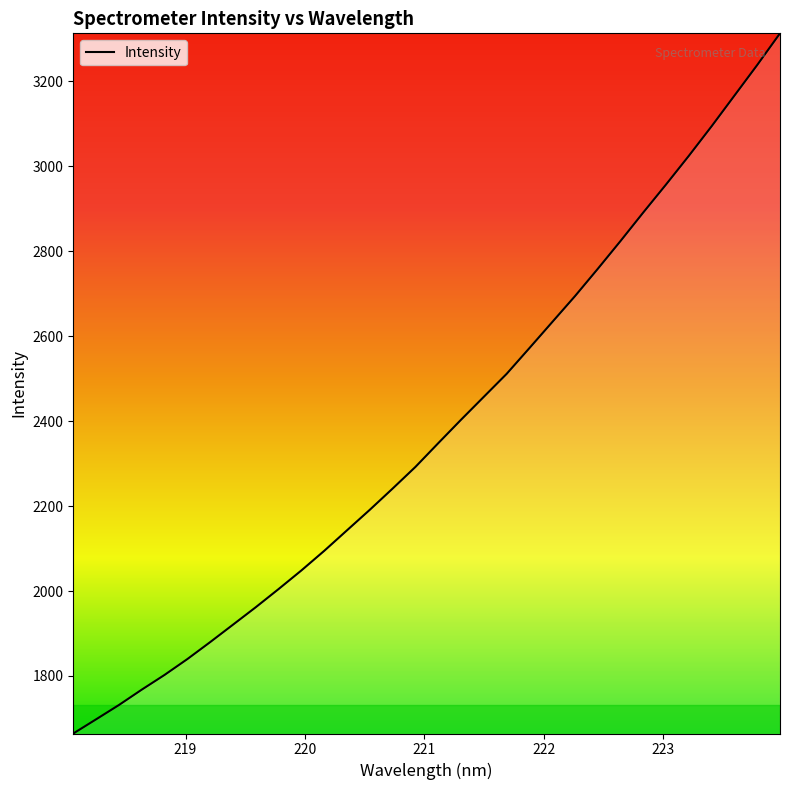

What is the difference between the maximum and minimum values?

1649.0